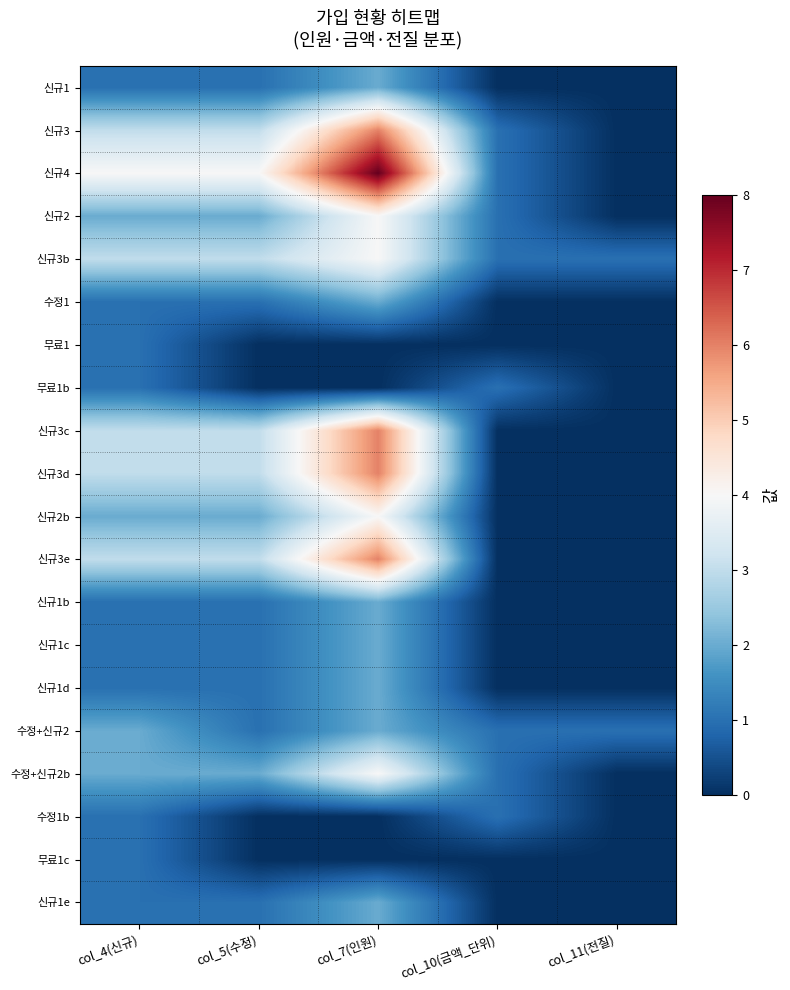

Which has a higher value, col_5(수정) or col_7(인원)?

col_7(인원)